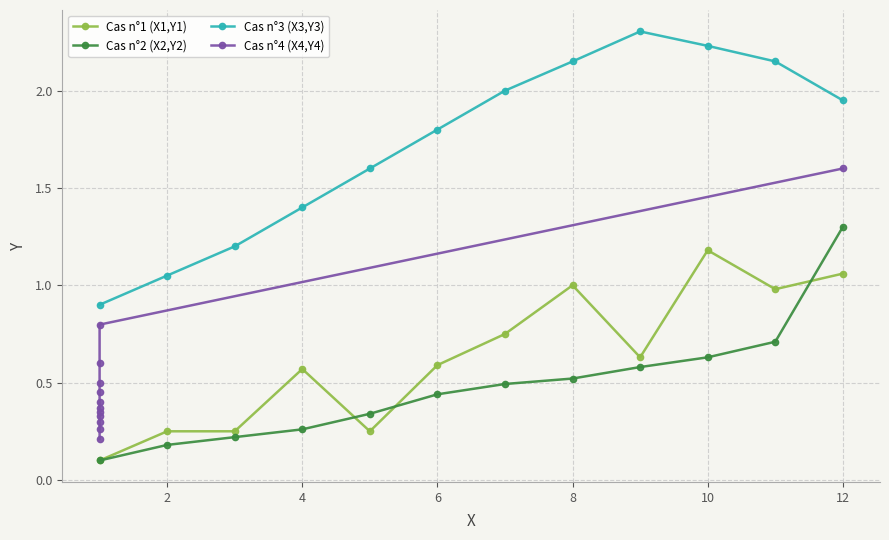

What is the sum of the Cas n°3 (X3,Y3) values at 2 and 0?

2.0